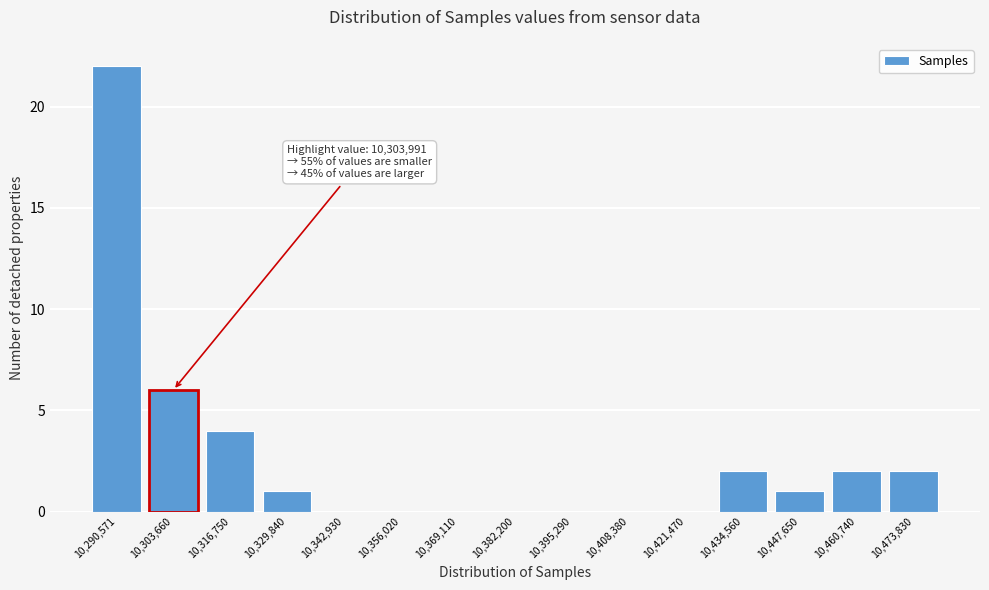

Reading left to right, what are all the values shown in this chart?

10,290,571=22	10,303,660=6	10,316,750=4	10,329,840=1	10,342,930=0	10,356,020=0	10,369,110=0	10,382,200=0	10,395,290=0	10,408,380=0	10,421,470=0	10,434,560=2	10,447,650=1	10,460,740=2	10,473,830=2